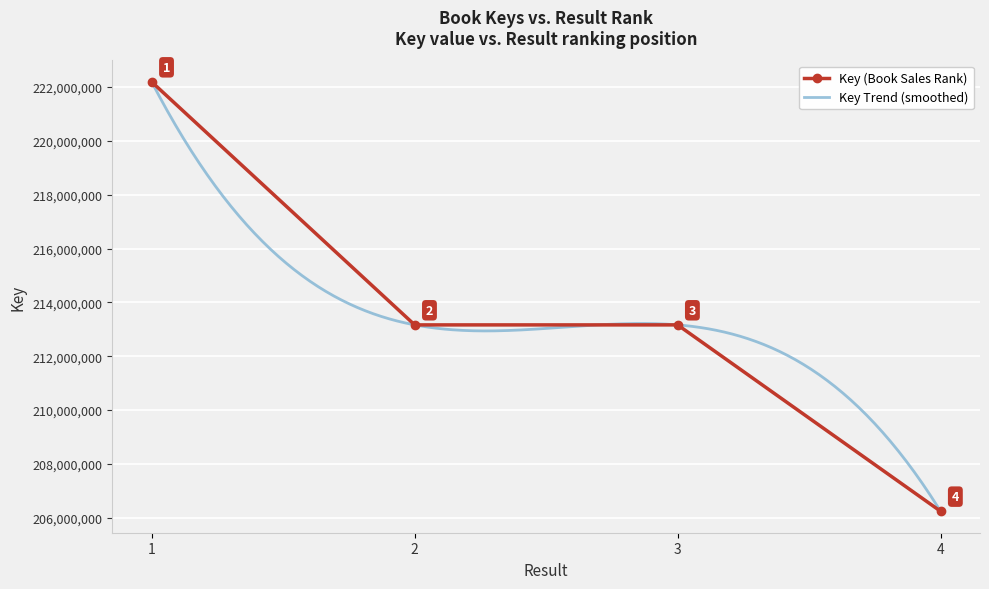

Reading right to left, what are all the values shown in this chart?

206244467	213165467	213165427	222188191